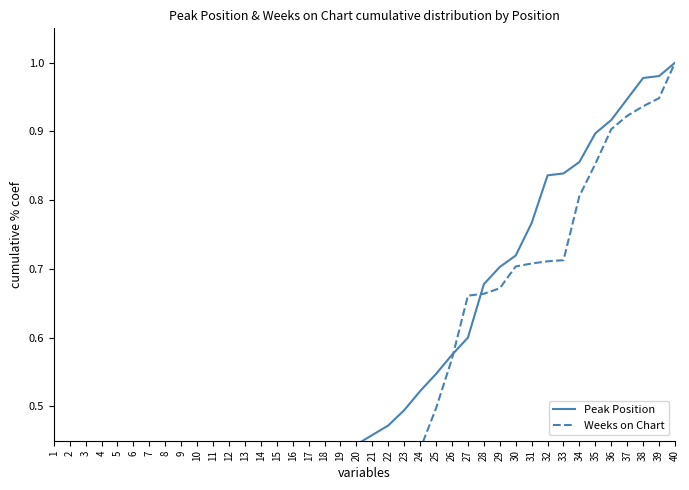

How many distinct data groups are displayed?

2